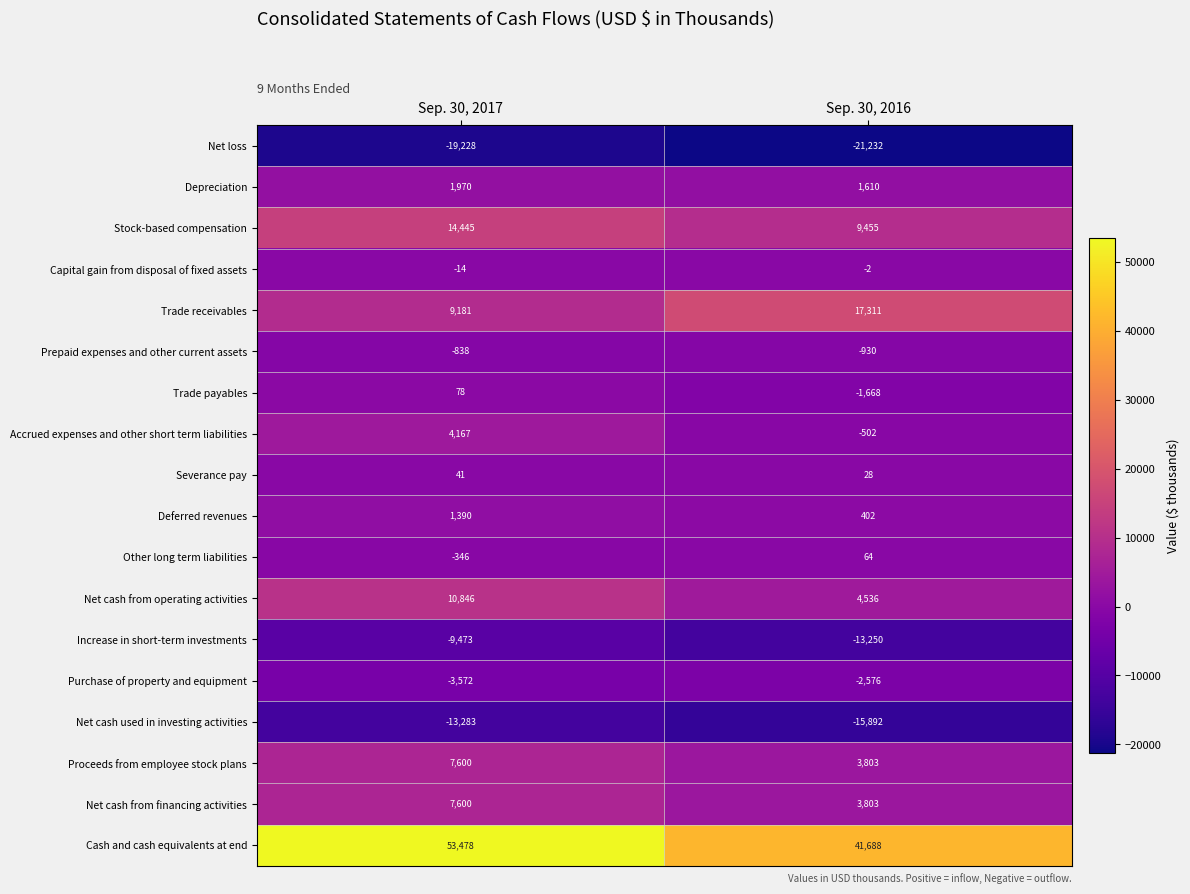

How many distinct data groups are displayed?

18